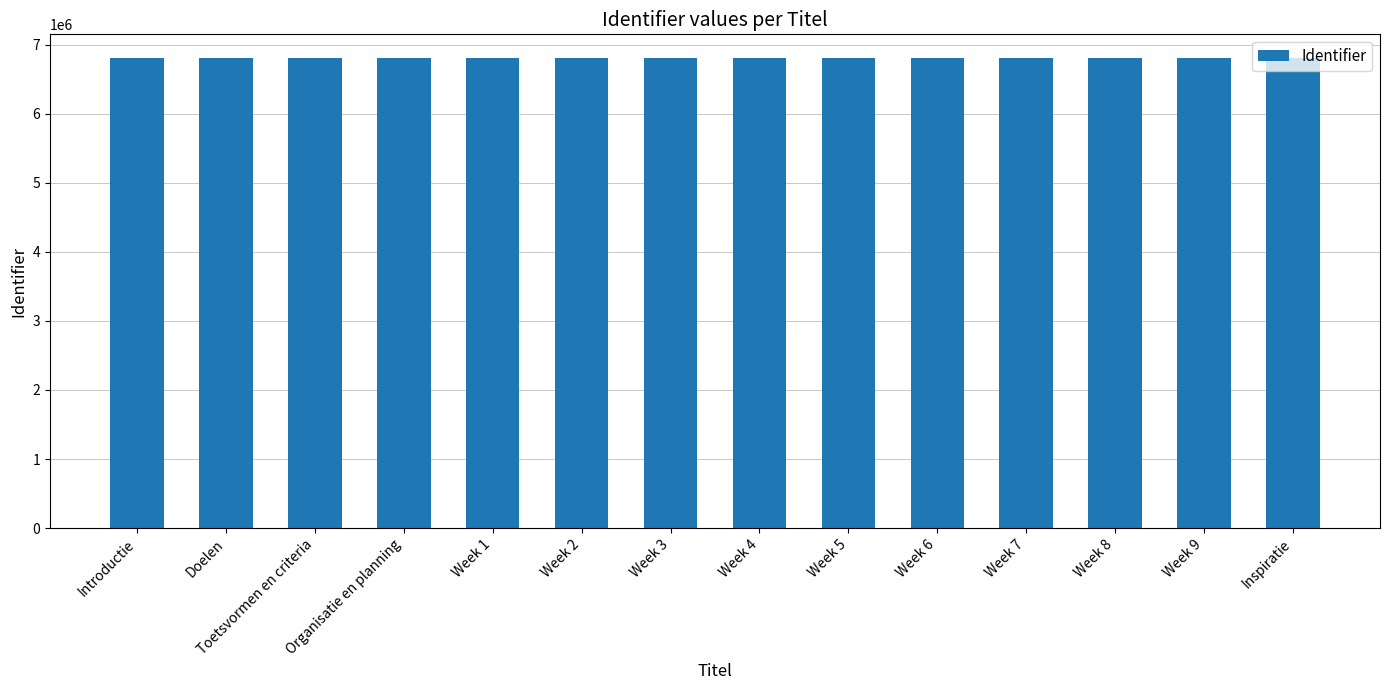

Approximately how many times larger is the value at Introductie compared to Week 6?

1.0